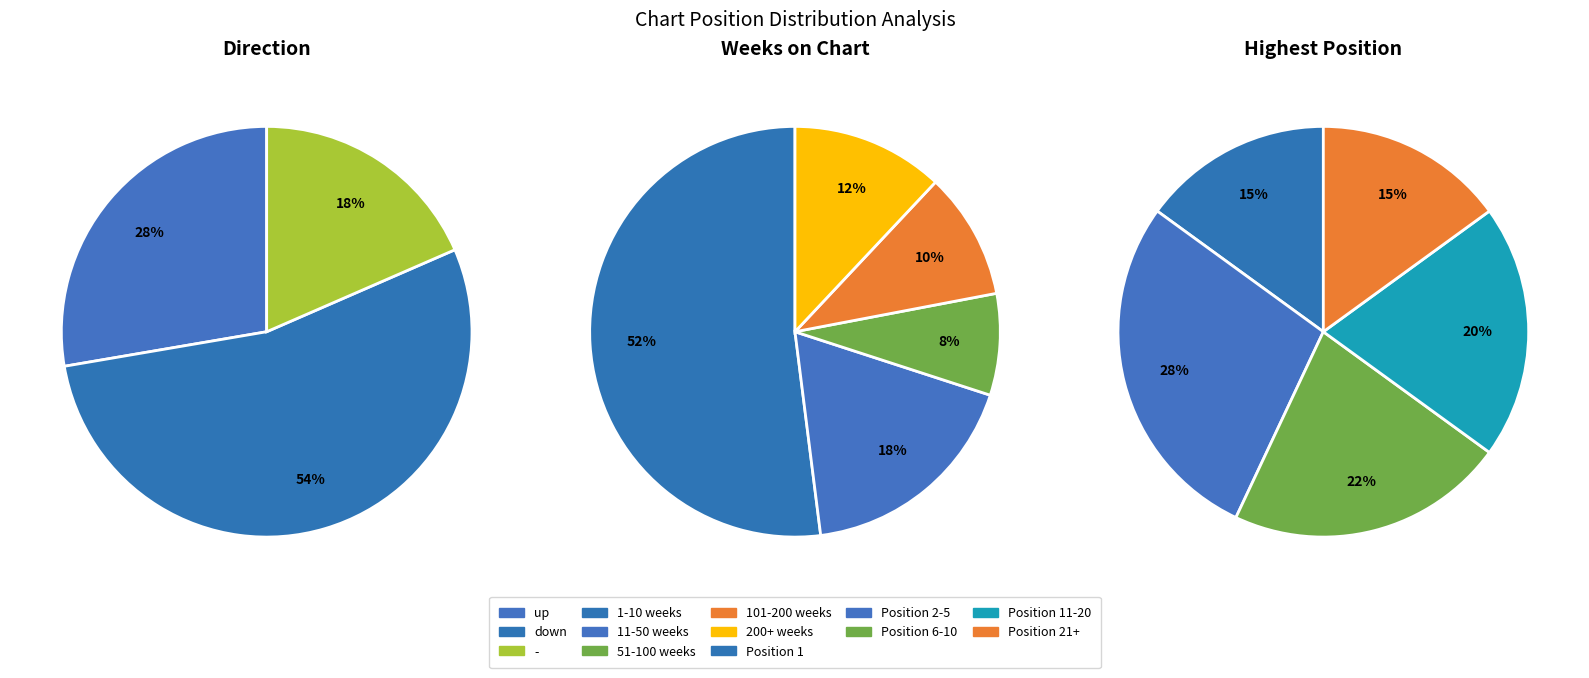

True or false: down accounts for 54% of the total.

True